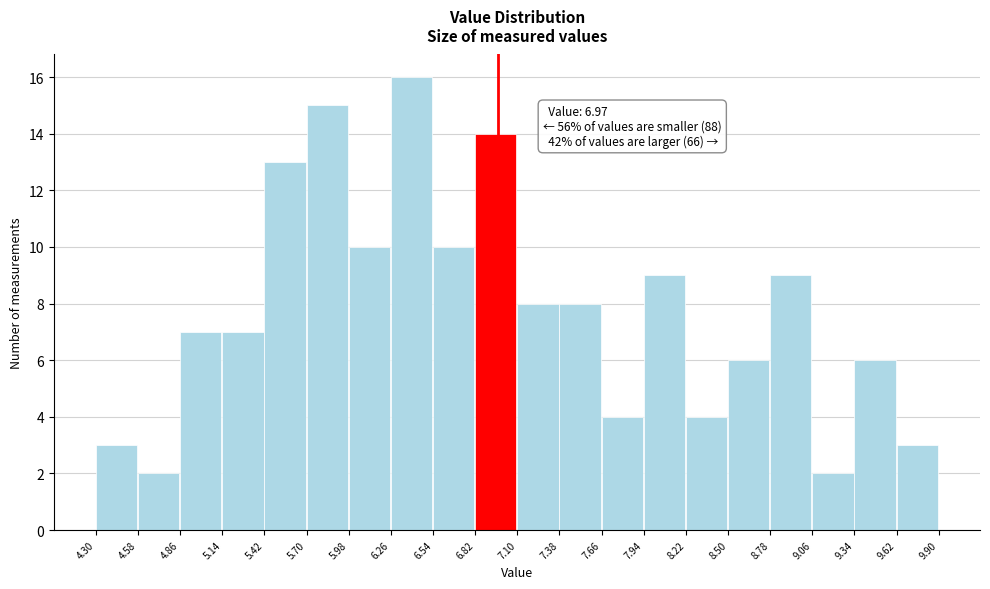

Over which range of the x-axis is the bar tallest?

6.26 to 6.54